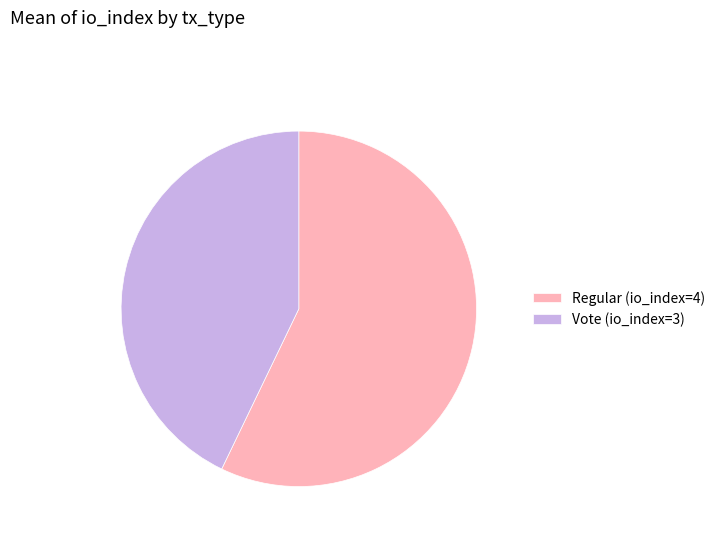

Which slice represents more than half of the pie?

Regular (io_index=4)